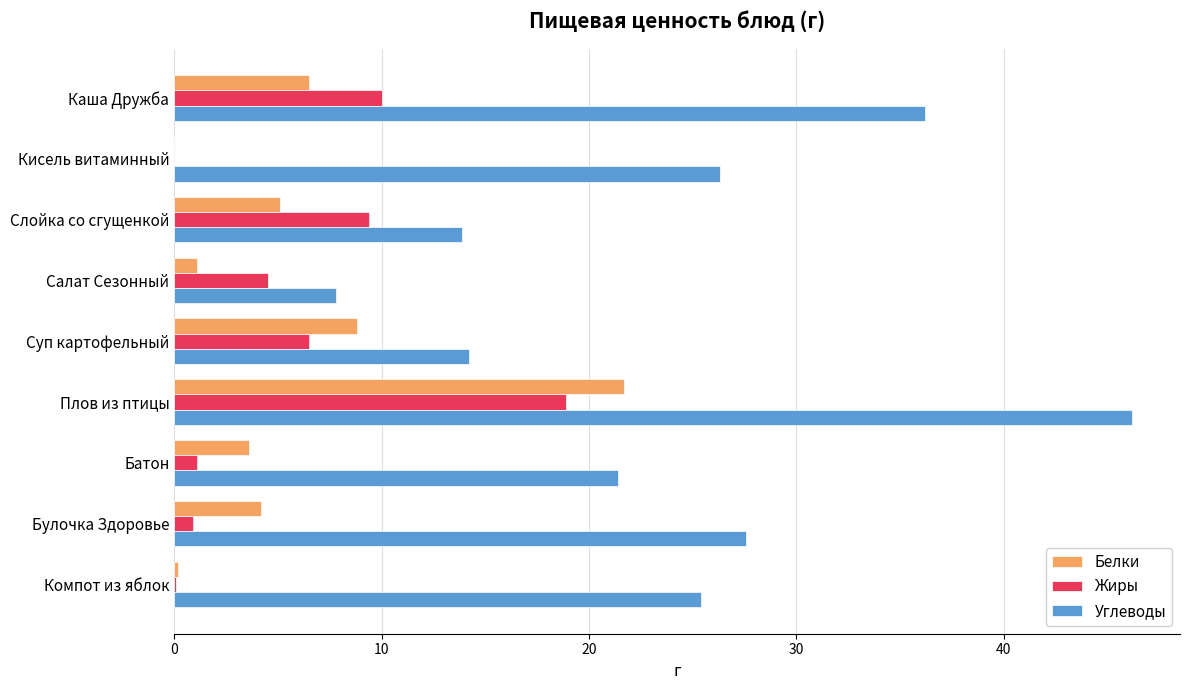

Which series has the largest range (max minus min)?

Углеводы